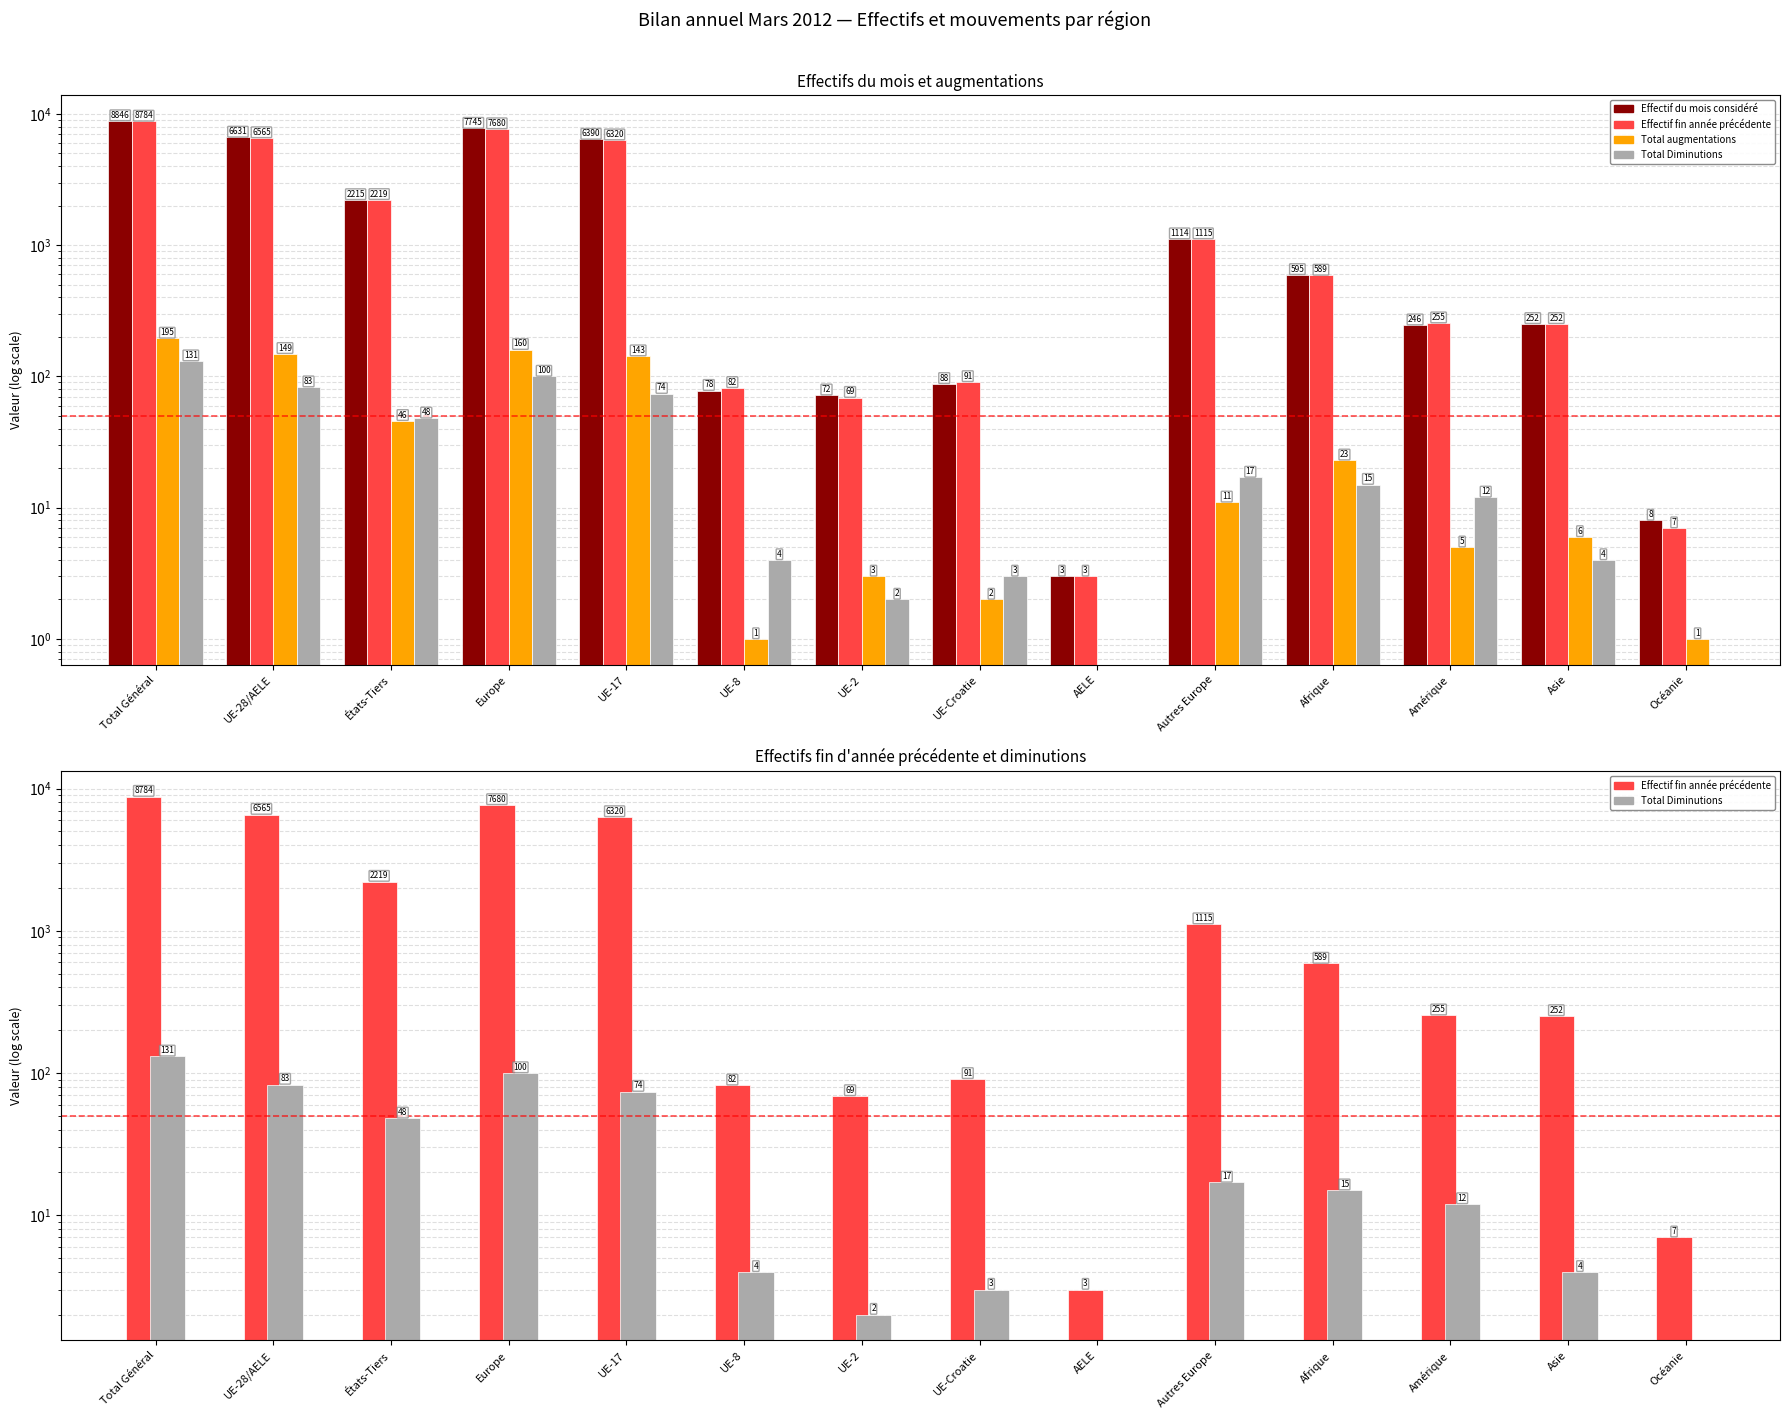

At how many categories does at least one series exceed 7428?

2